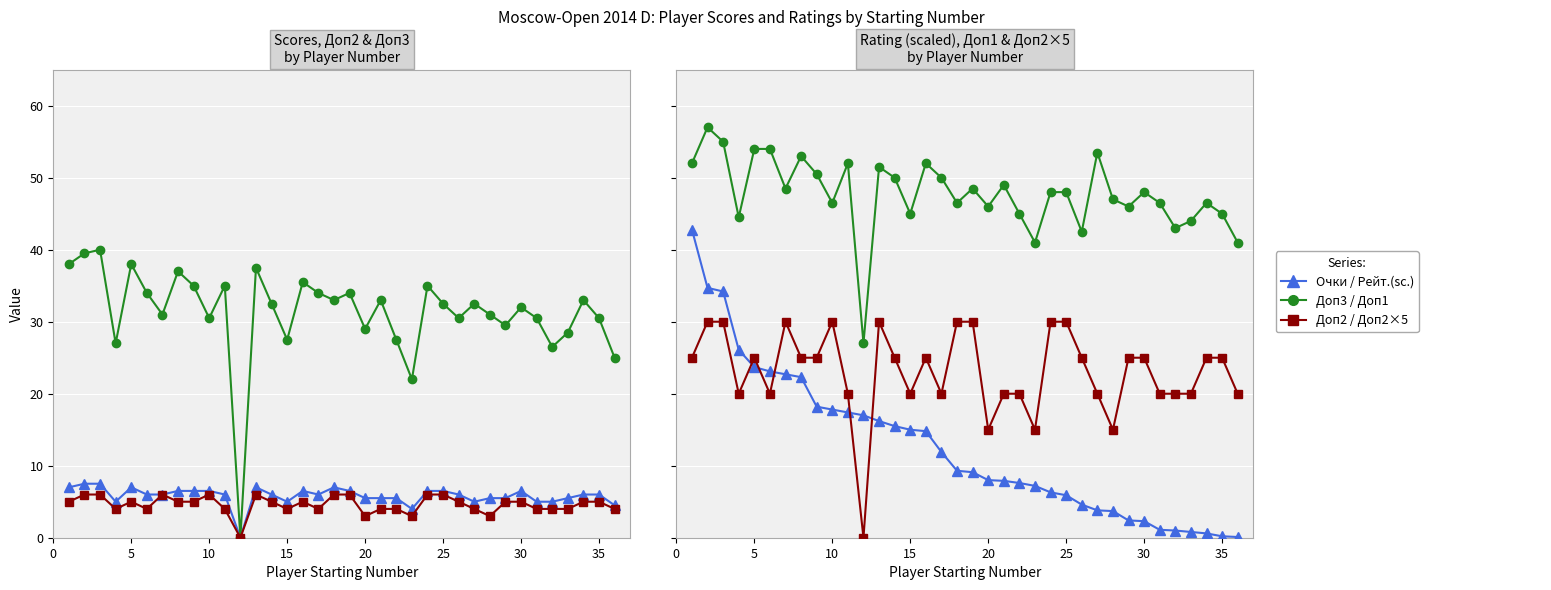

Reading right to left, list all the values displayed in this chart.

Очки: 4.5	6.0	6.0	5.5	5.0	5.0	6.5	5.5	5.5	5.0	6.0	6.5	6.5	4.0	5.5	5.5	5.5	6.5	7.0	6.0	6.5	5.0	6.0	7.0	0.0	6.0	6.5	6.5	6.5	6.0	6.0	7.0	5.0	7.5	7.5	7.0
Доп3: 25.0	30.5	33.0	28.5	26.5	30.5	32.0	29.5	31.0	32.5	30.5	32.5	35.0	22.0	27.5	33.0	29.0	34.0	33.0	34.0	35.5	27.5	32.5	37.5	0.0	35.0	30.5	35.0	37.0	31.0	34.0	38.0	27.0	40.0	39.5	38.0
Доп2: 4.0	5.0	5.0	4.0	4.0	4.0	5.0	5.0	3.0	4.0	5.0	6.0	6.0	3.0	4.0	4.0	3.0	6.0	6.0	4.0	5.0	4.0	5.0	6.0	0.0	4.0	6.0	5.0	5.0	6.0	4.0	5.0	4.0	6.0	6.0	5.0
Рейт. (scaled): 0.1	0.2	0.6	0.8	1.0	1.1	2.3	2.4	3.7	3.8	4.6	5.9	6.3	7.2	7.6	7.9	8.0	9.1	9.3	11.9	14.8	15.0	15.5	16.2	17.0	17.4	17.8	18.2	22.3	22.7	23.1	23.7	26.1	34.2	34.7	42.8
Доп1: 41.0	45.0	46.5	44.0	43.0	46.5	48.0	46.0	47.0	53.5	42.5	48.0	48.0	41.0	45.0	49.0	46.0	48.5	46.5	50.0	52.0	45.0	50.0	51.5	27.0	52.0	46.5	50.5	53.0	48.5	54.0	54.0	44.5	55.0	57.0	52.0
Доп2 ×5: 20.0	25.0	25.0	20.0	20.0	20.0	25.0	25.0	15.0	20.0	25.0	30.0	30.0	15.0	20.0	20.0	15.0	30.0	30.0	20.0	25.0	20.0	25.0	30.0	0.0	20.0	30.0	25.0	25.0	30.0	20.0	25.0	20.0	30.0	30.0	25.0